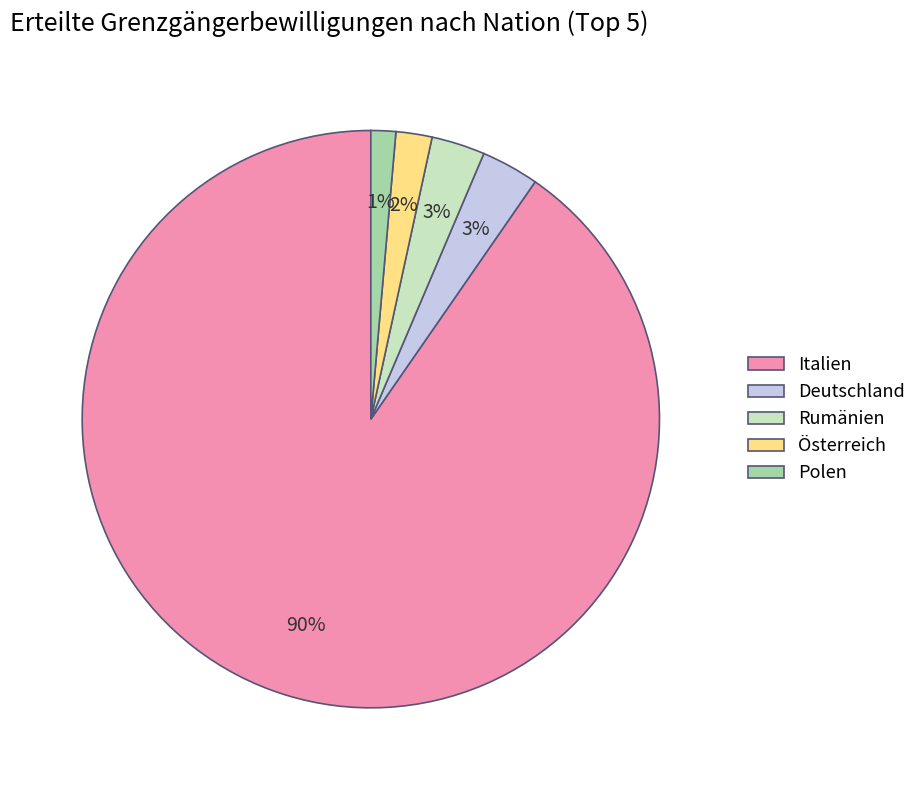

Which has a higher value, Polen or Deutschland?

Deutschland